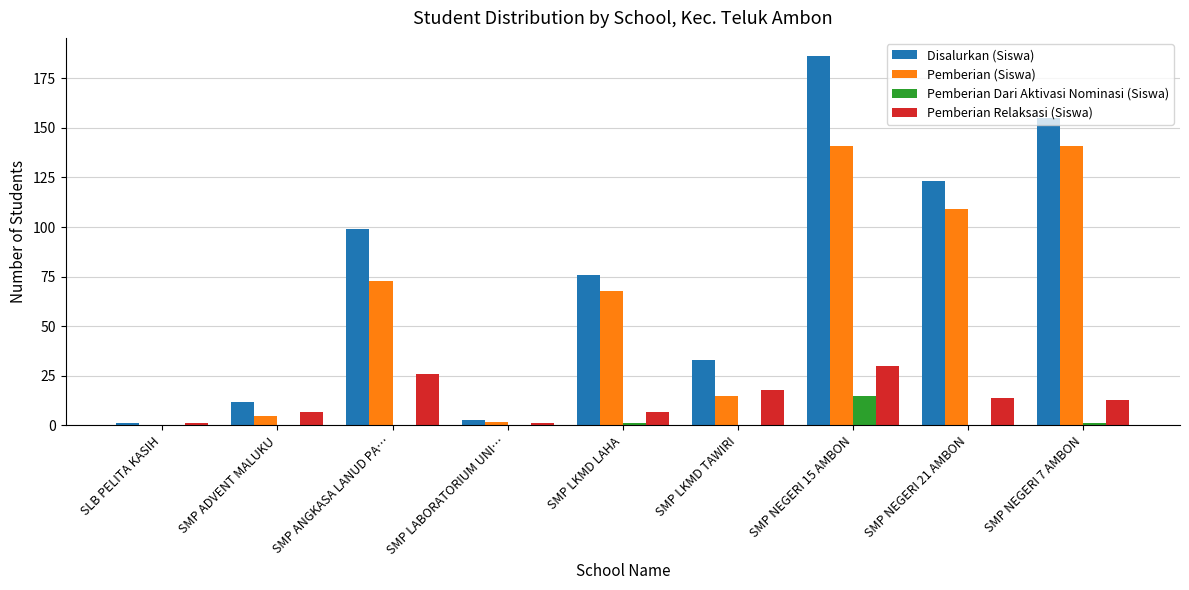

The value of Pemberian Relaksasi (Siswa) at SMP NEGERI 7 AMBON is 13. True or false?

True